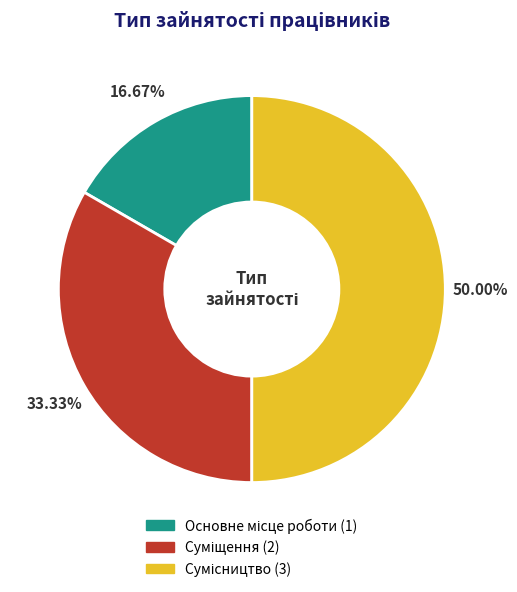

To the nearest percent, what is the difference between the largest and smallest slice percentages?

33%